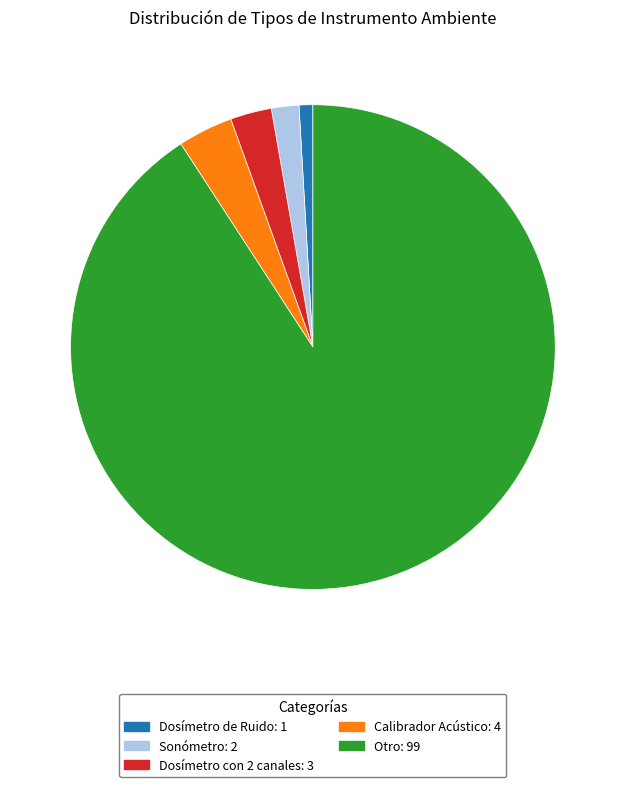

Which has a higher value, Otro or Dosímetro con 2 canales?

Otro